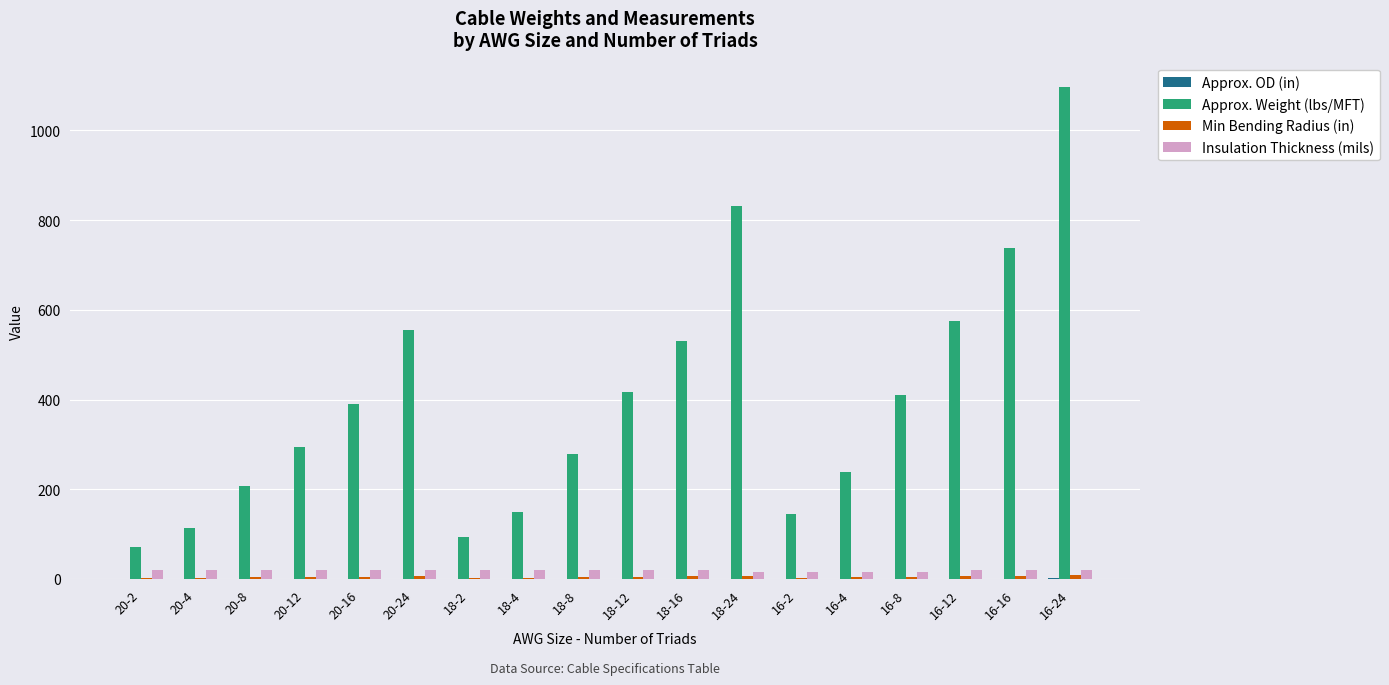

At which category is the sum across all series the highest?

16-24